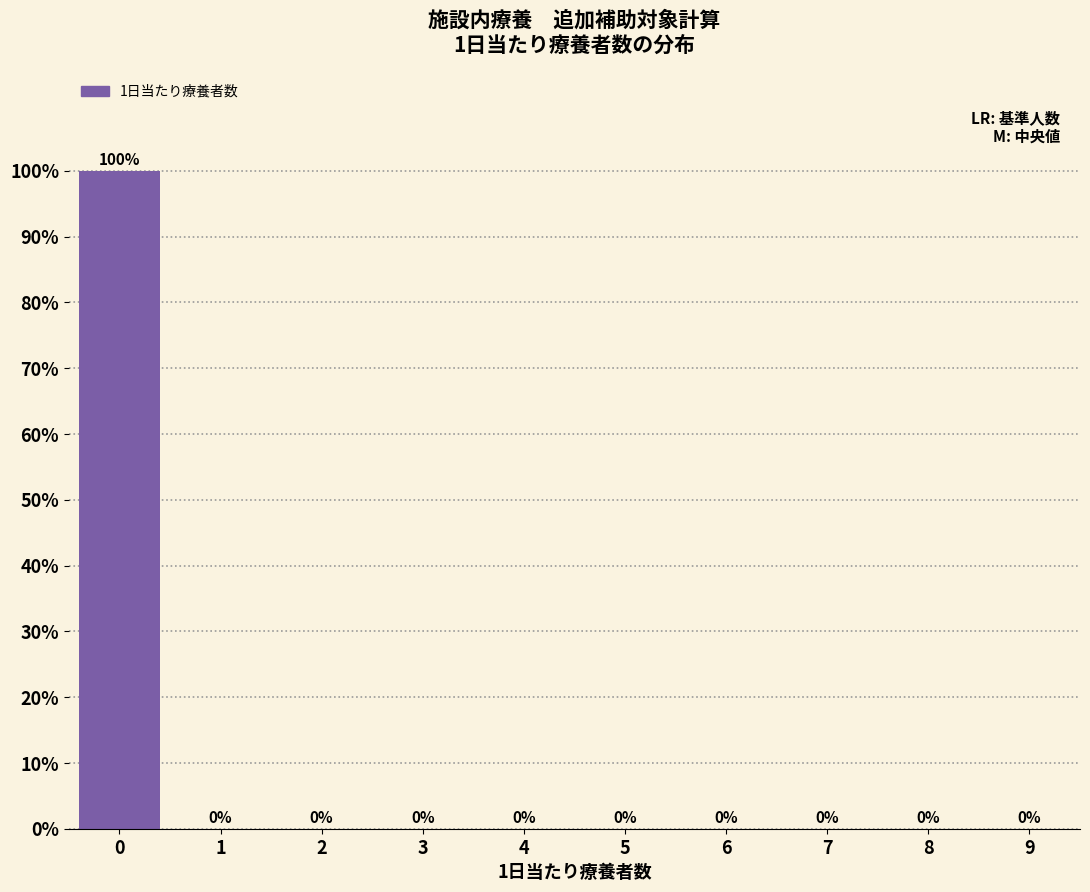

Reading right to left, extract all data points from this chart.

9=0	8=0	7=0	6=0	5=0	4=0	3=0	2=0	1=0	0=100